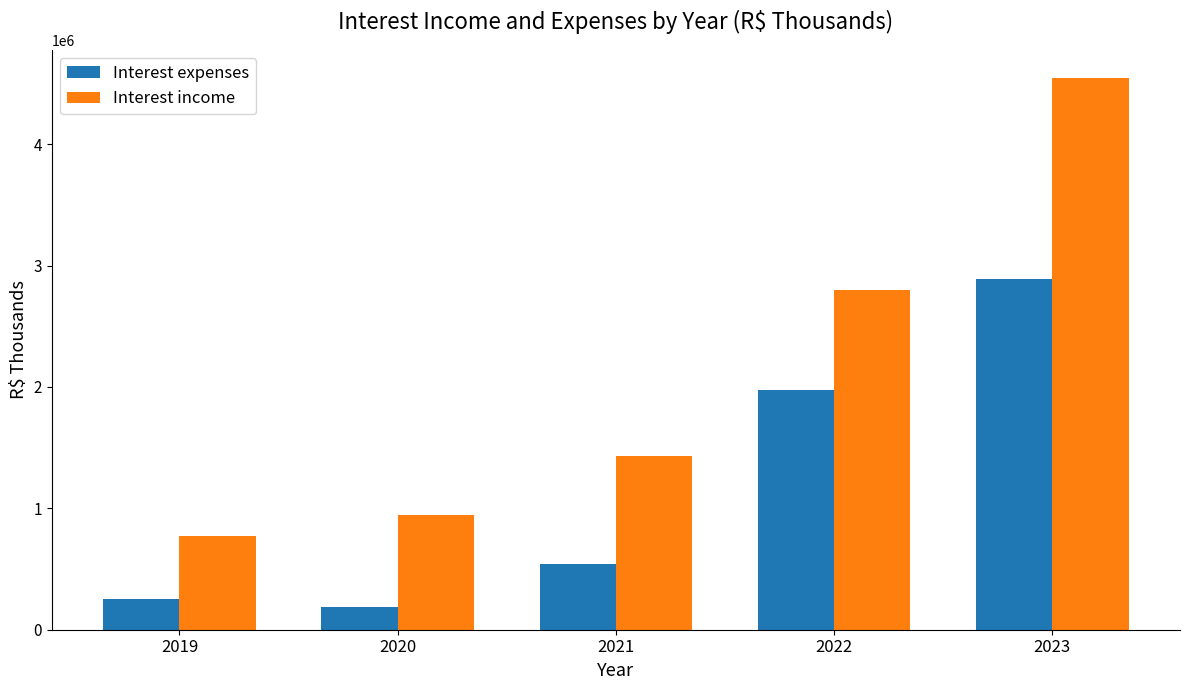

At which category does the chart reach its minimum across all series?

2020